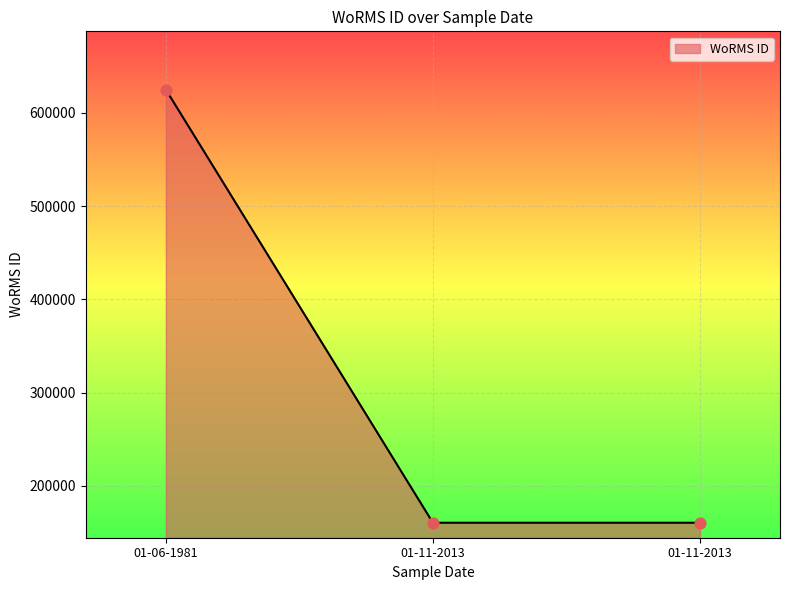

How many lines are shown in the chart?

1